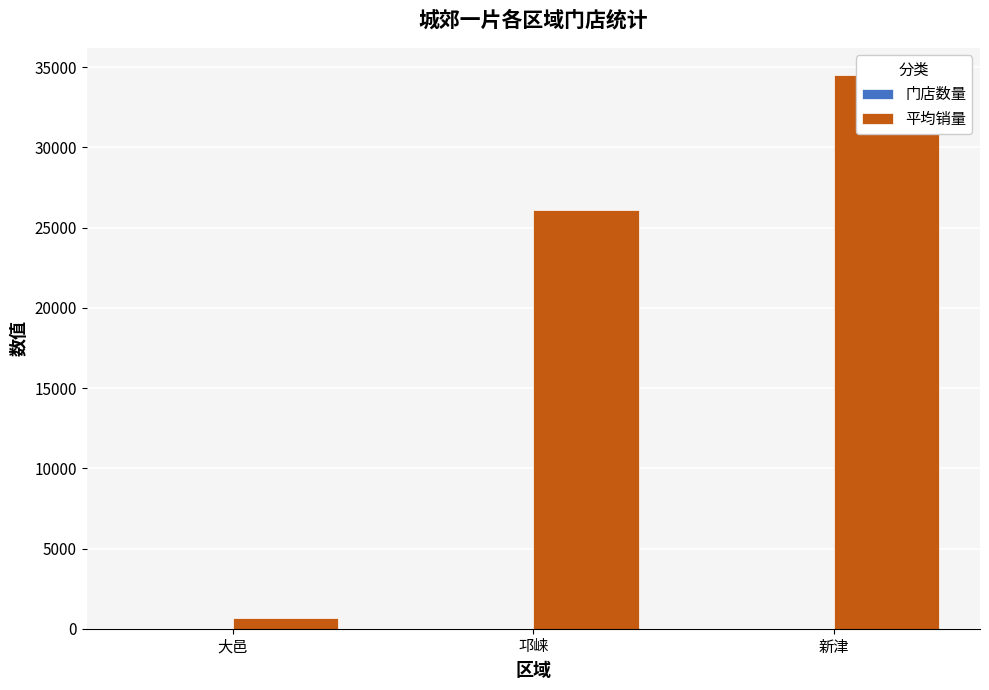

What is the label of the 1st bar from the right?

新津